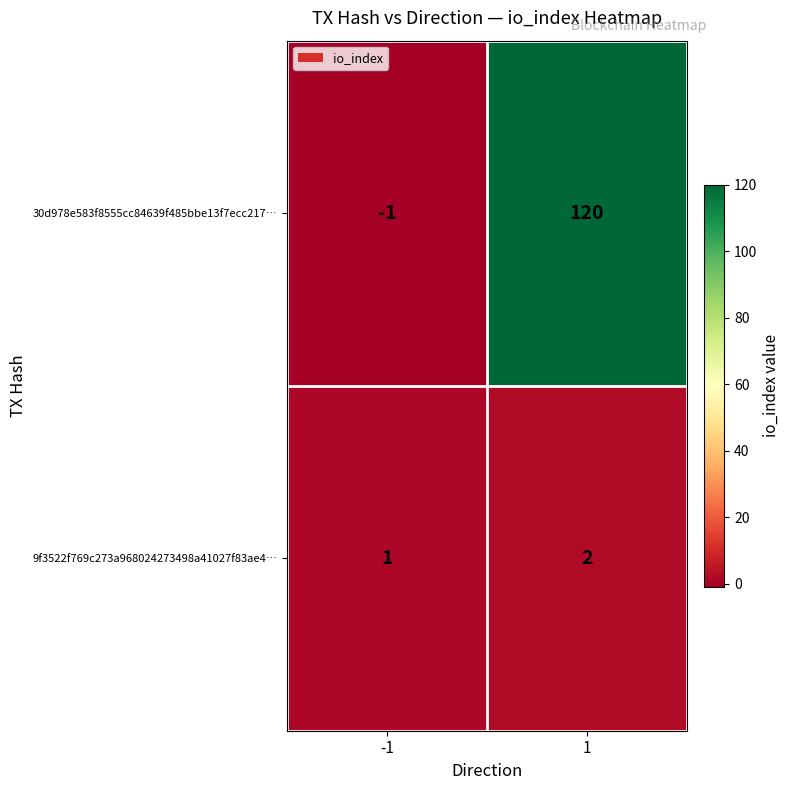

What is the sum of all 30d978e583f8555cc84639f485bbe13f7ecc217… values?

119